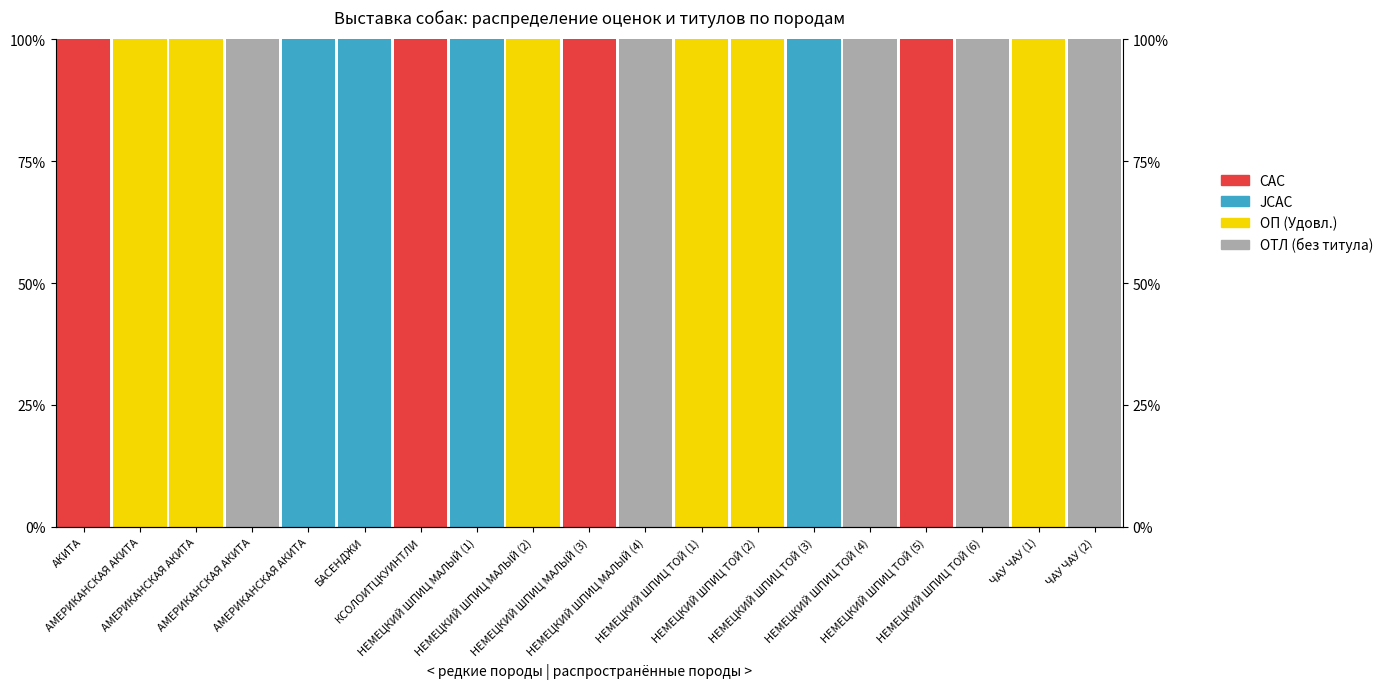

At how many categories does at least one series exceed 23?

19